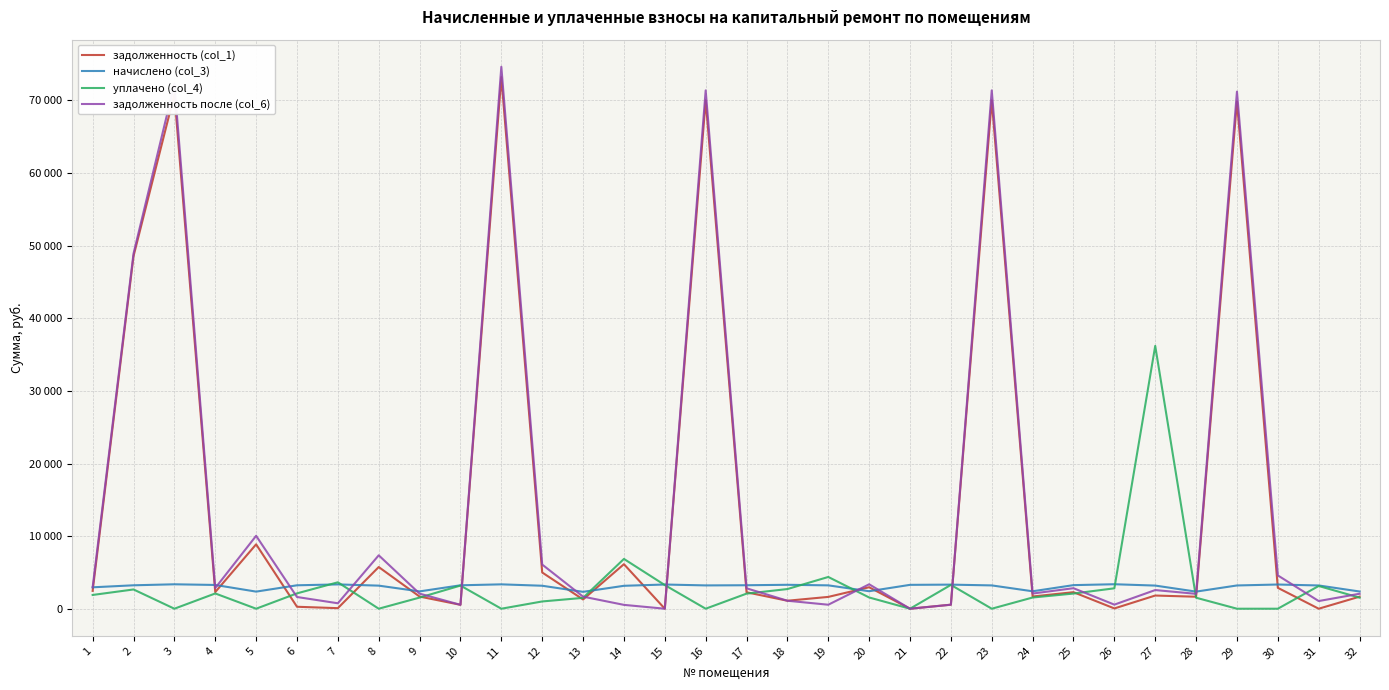

What value does the задолженность (col_1) series have at 26?

38.1